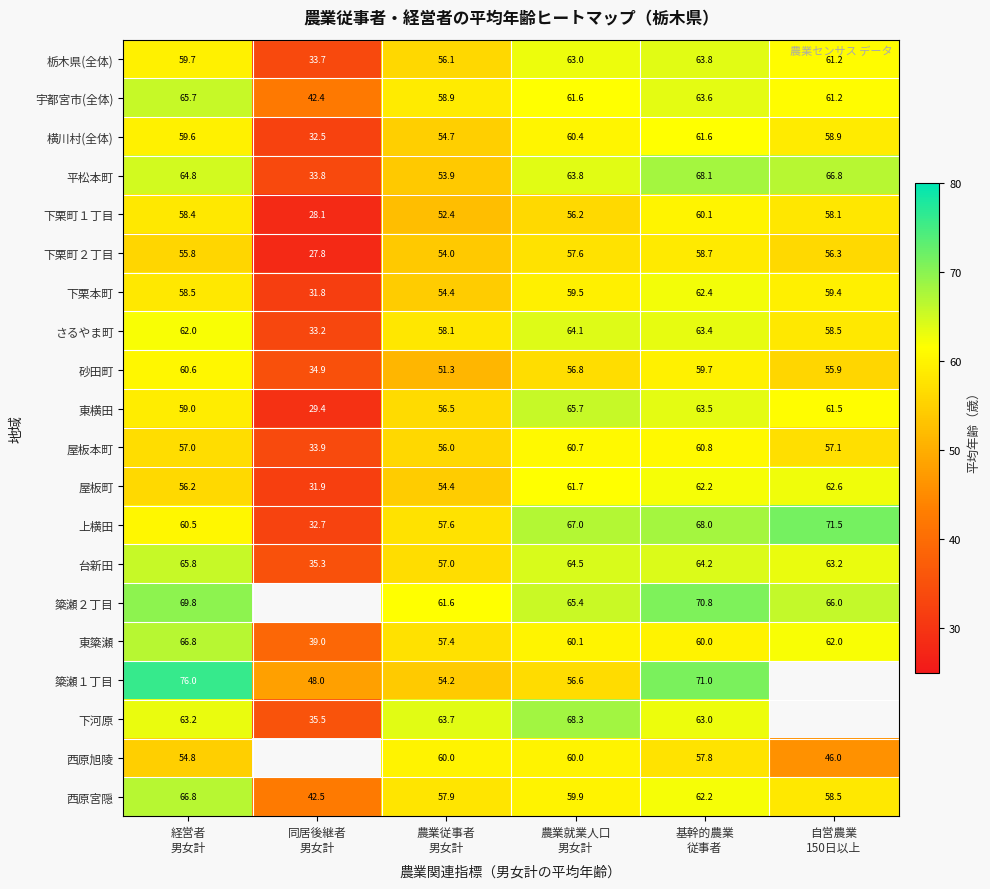

What is the maximum value for 屋板町?

62.6